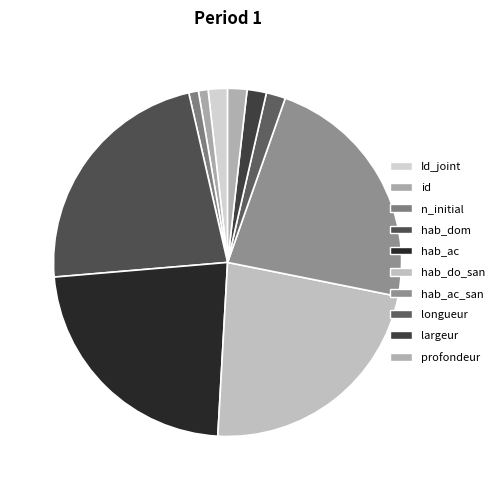

How many slices are in this pie chart?

10